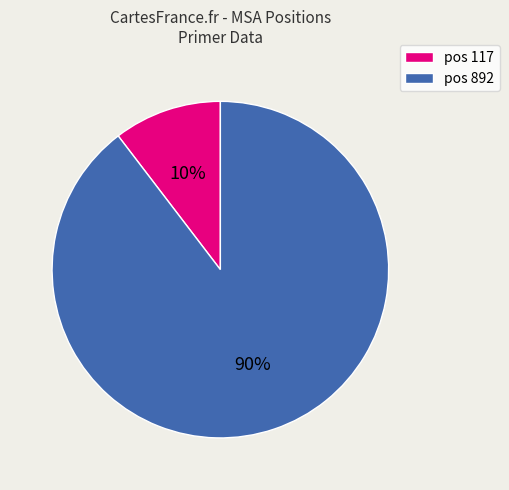

How many segments does this pie chart have?

2